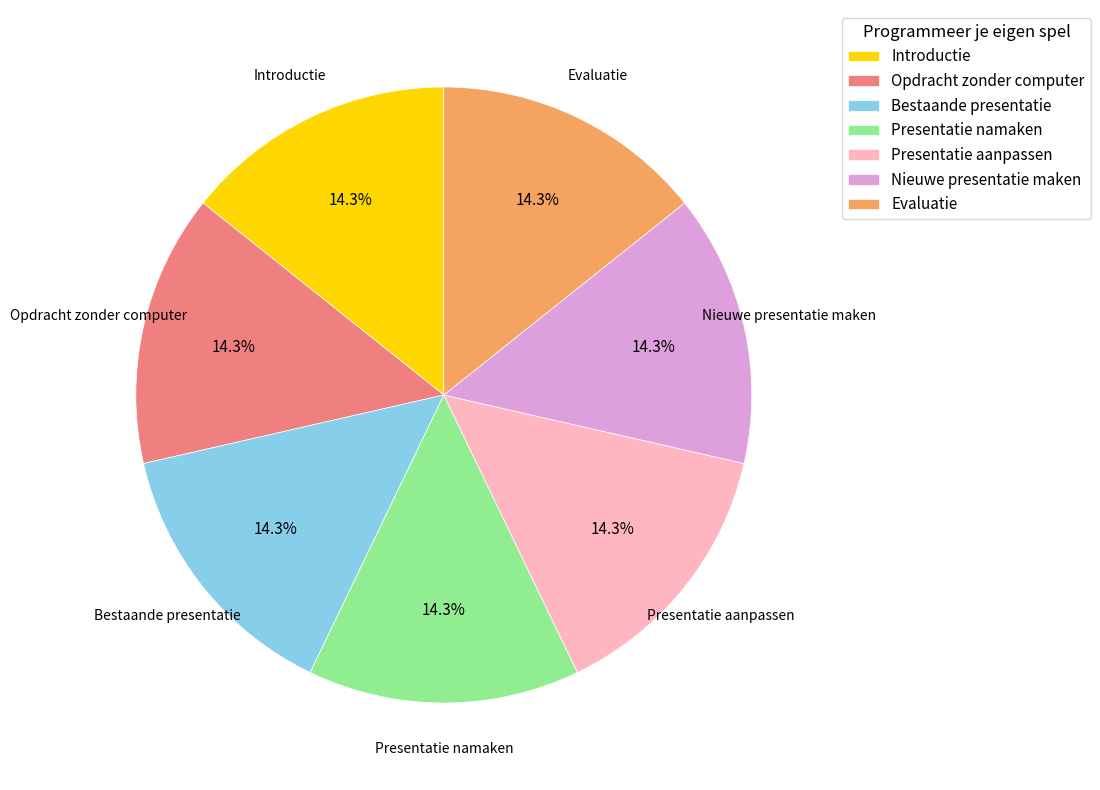

Is the sum of Bestaande presentatie and Introductie greater than half?

No